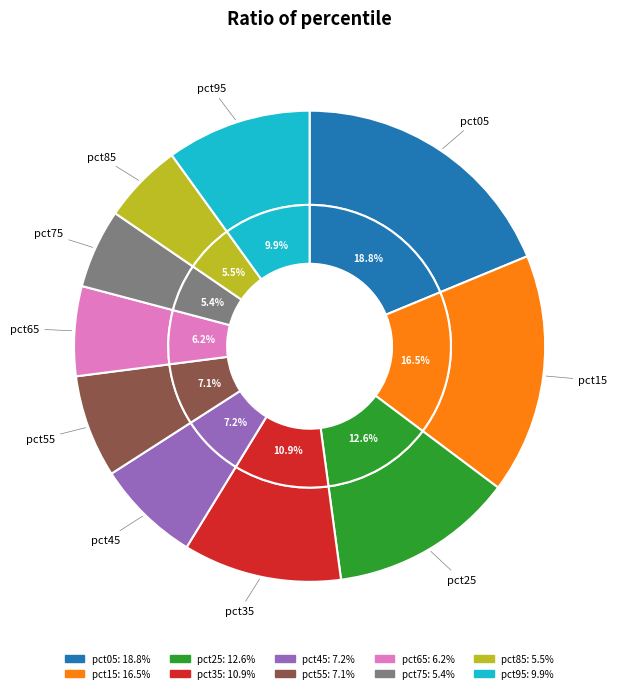

To the nearest percent, what is the difference between the largest and smallest slice percentages?

13%